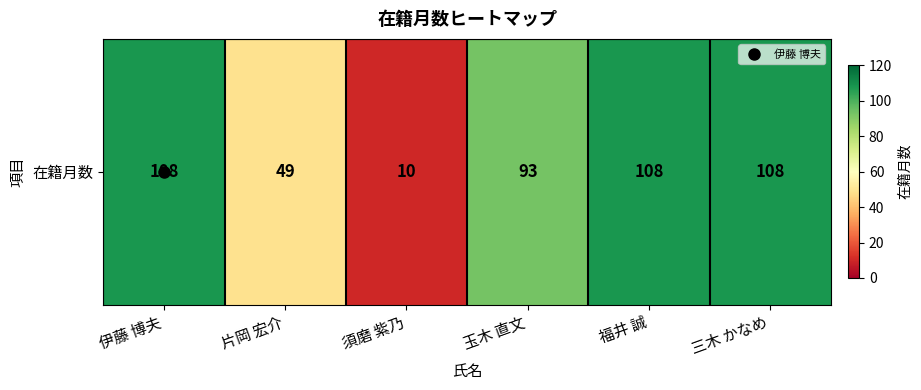

Is it true that the value at 福井 誠 is 108?

True